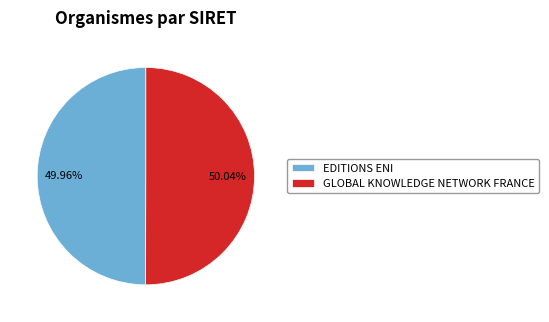

Count the number of slices in the pie.

2